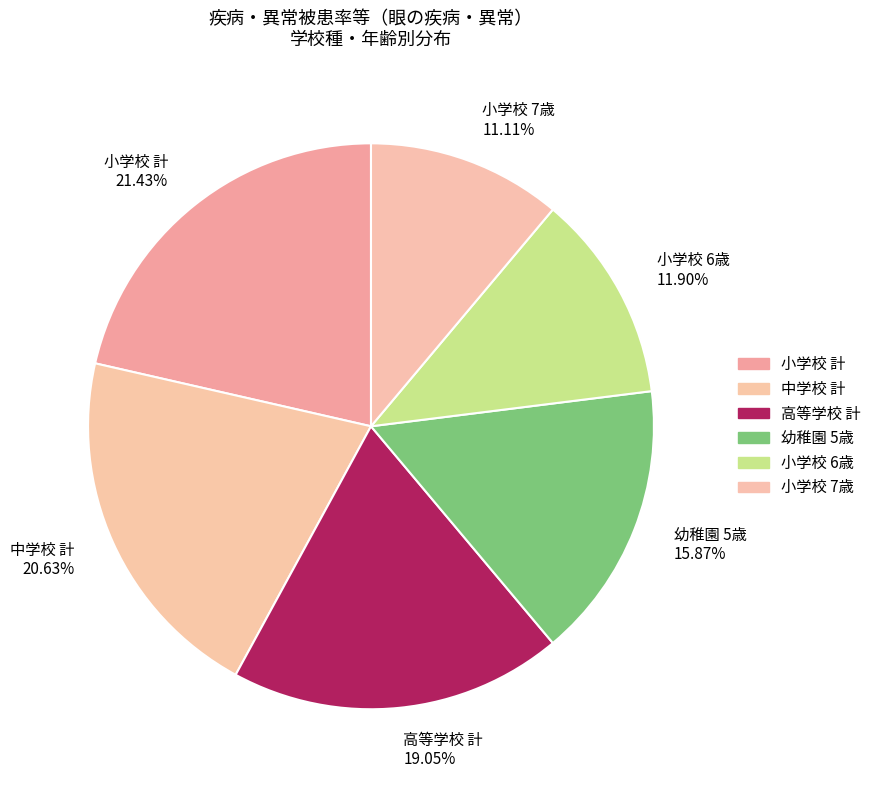

To the nearest percent, what percentage of the pie is 小学校 6歳?

12%